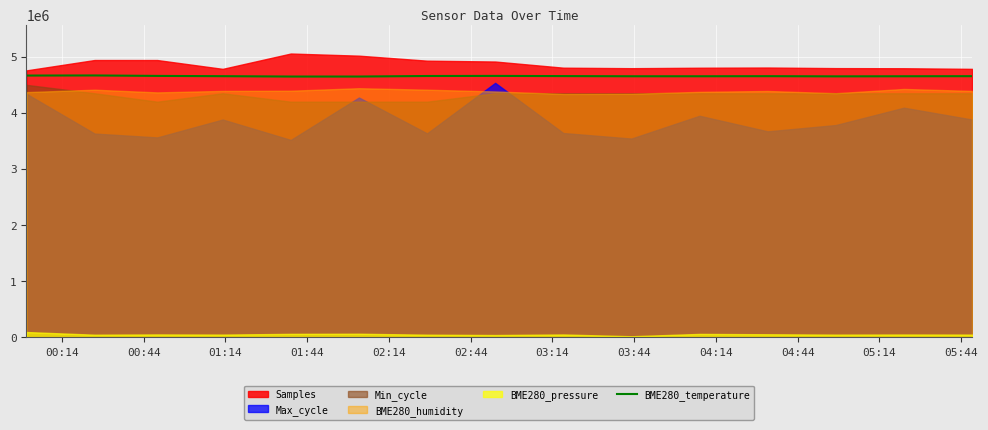

What is the minimum value for BME280_temperature?

4648000